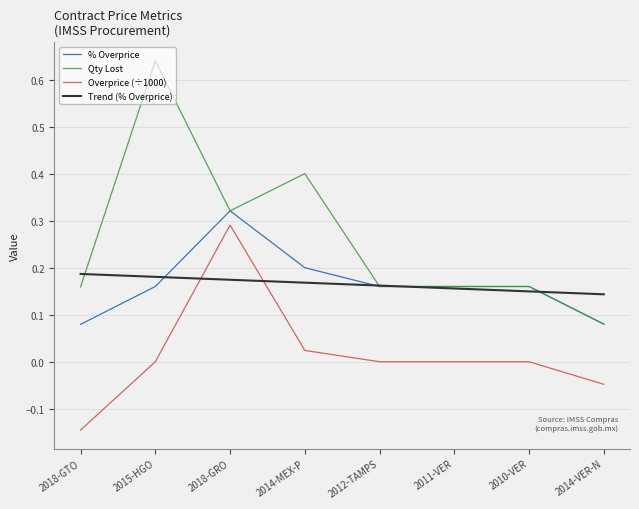

What is the value of the contracts.items.unit.value.percentageOverpriceMxIMSS point at the 8th from the left?

0.1